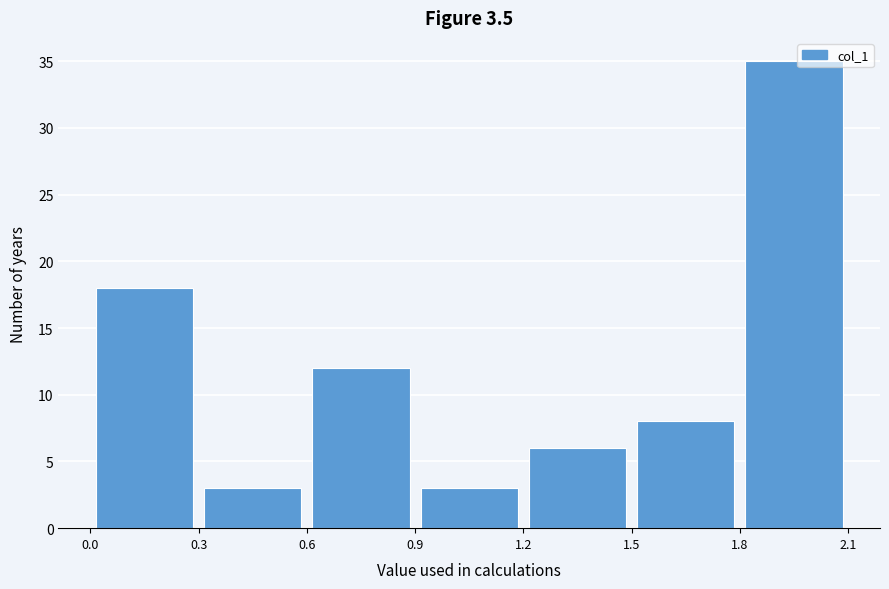

Reading left to right, transcribe this chart: for each bar, give the range it covers on the x-axis and its height. The values are not printed on the chart, so give them approximately, as read against the axis.

0.0 to 0.3: 18
0.3 to 0.6: 3
0.6 to 0.9: 12
0.9 to 1.2: 3
1.2 to 1.5: 6
1.5 to 1.8: 8
1.8 to 2.1: 35